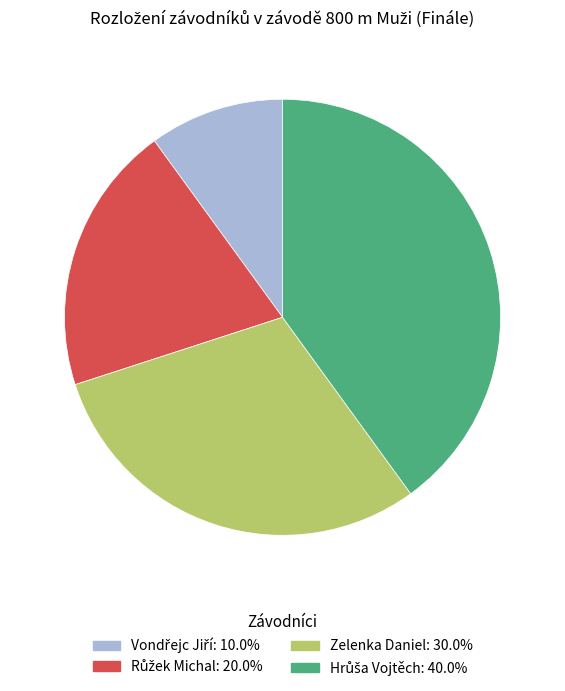

Is there a majority slice in this chart?

No